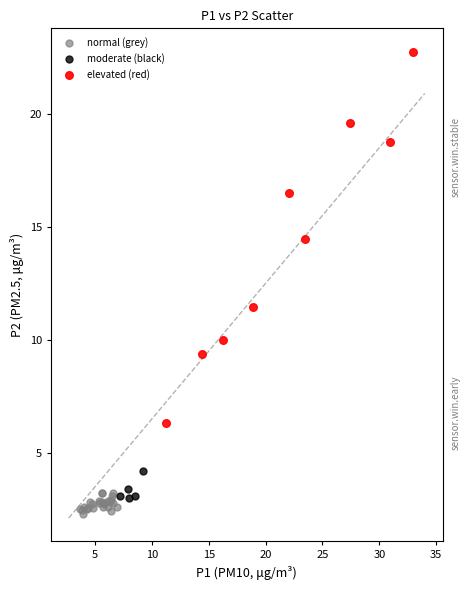

Which series reaches the minimum Y coordinate?

normal (grey)